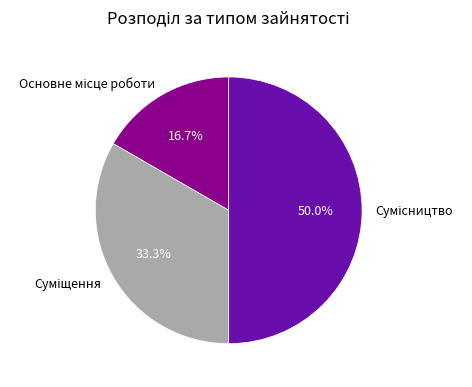

How many segments does this pie chart have?

3